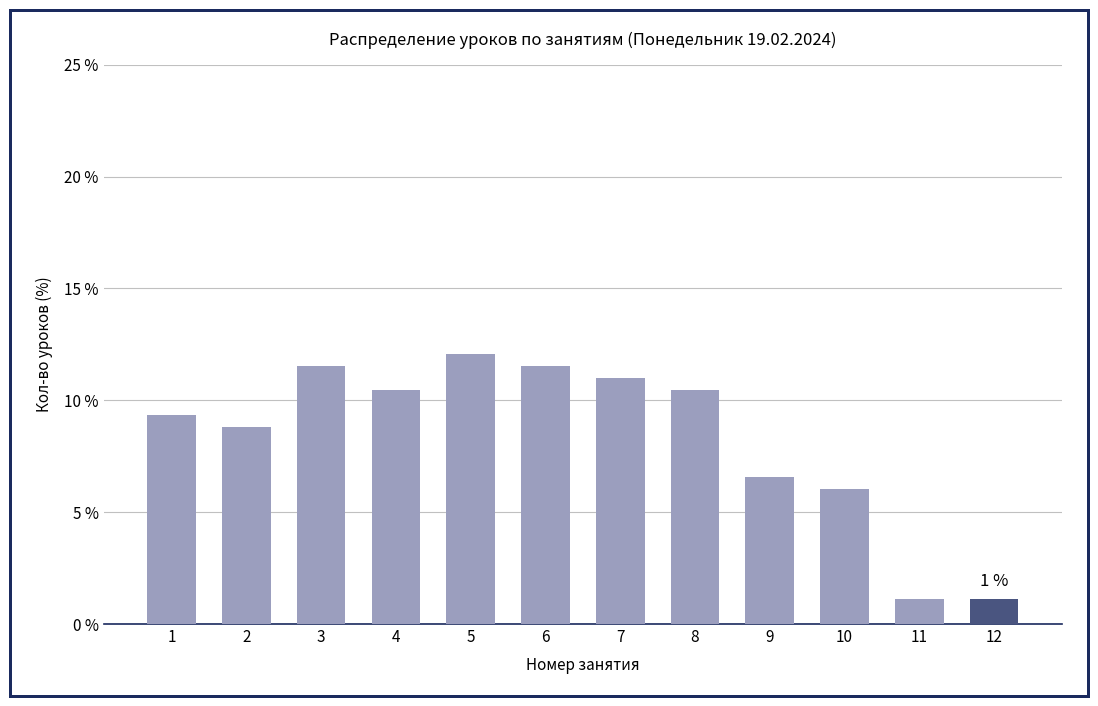

Which has a higher value, 10 or 1?

1